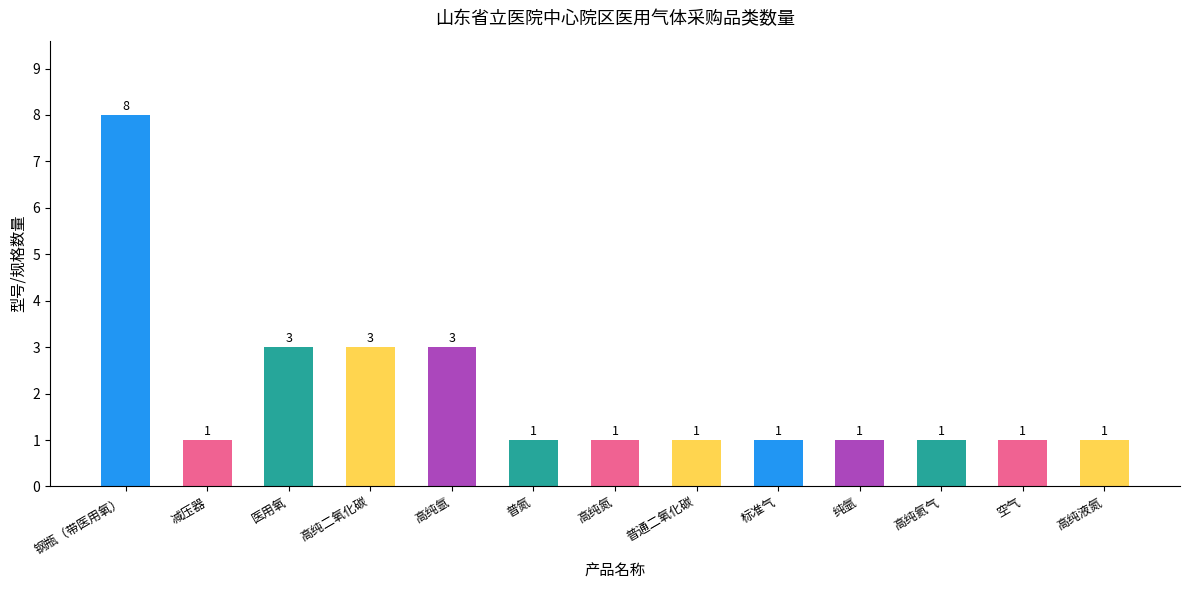

What is the change in value from 钢瓶（带医用氧） to 普通二氧化碳?

-7